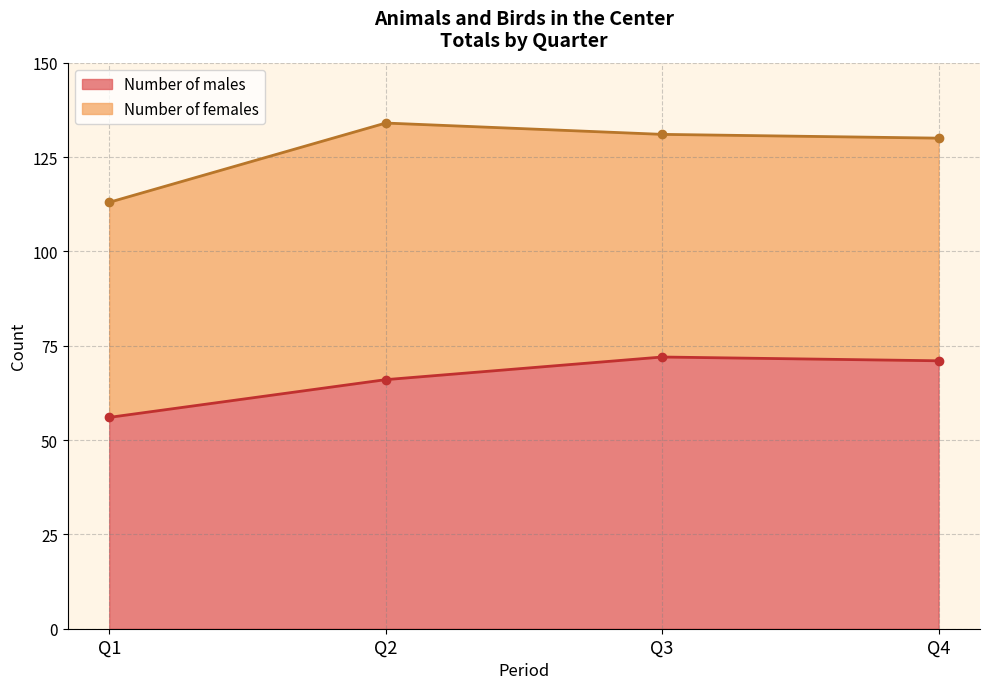

How many categories are shown in the chart?

6